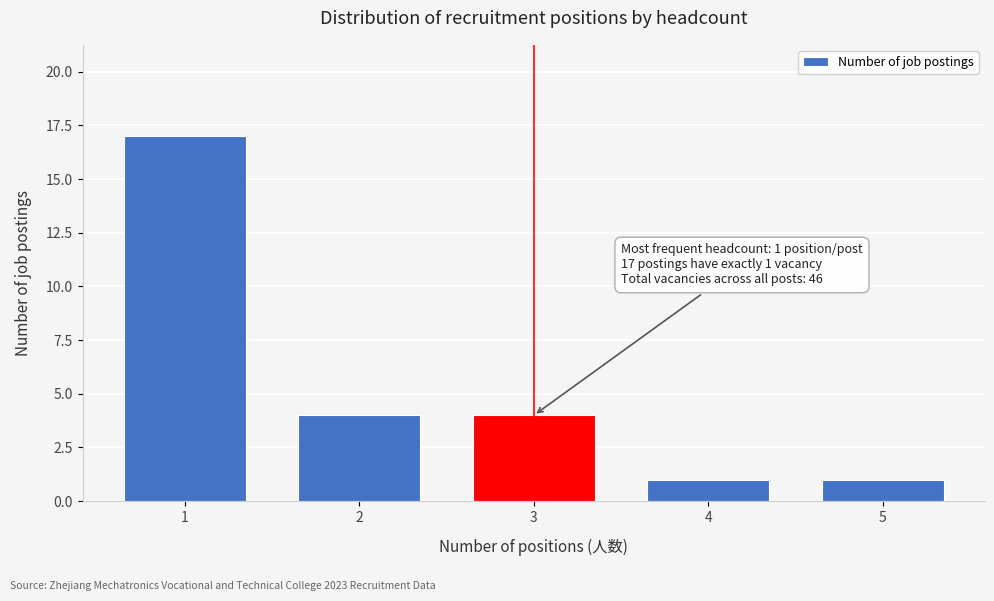

Reading left to right, extract all data points from this chart.

1=17	2=4	3=4	4=1	5=1